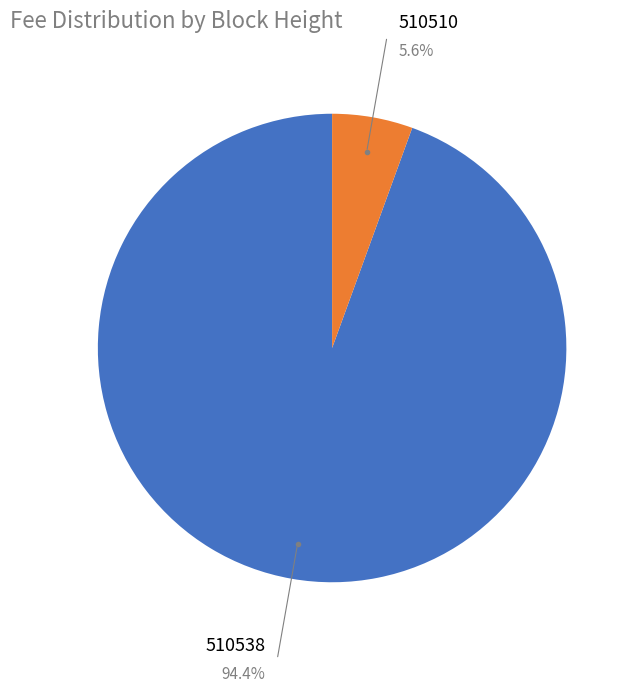

Is 510510 the majority of the pie?

No